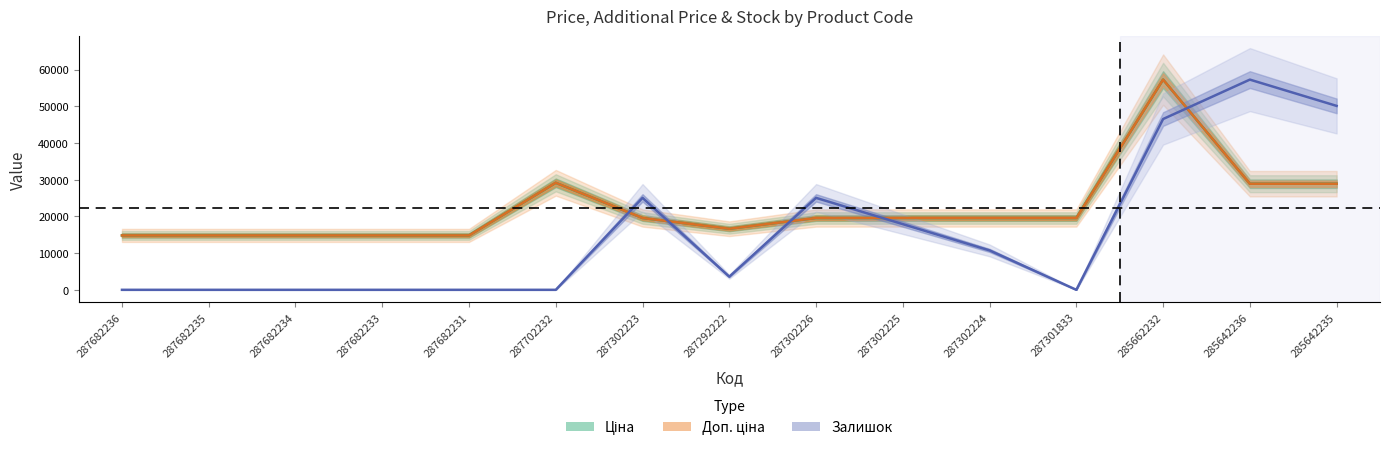

What is the sum of all Ціна values?

332762.9